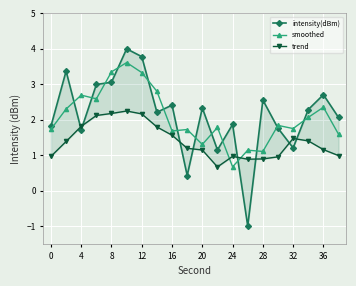

True or false: trend and smoothed intersect in this chart.

True